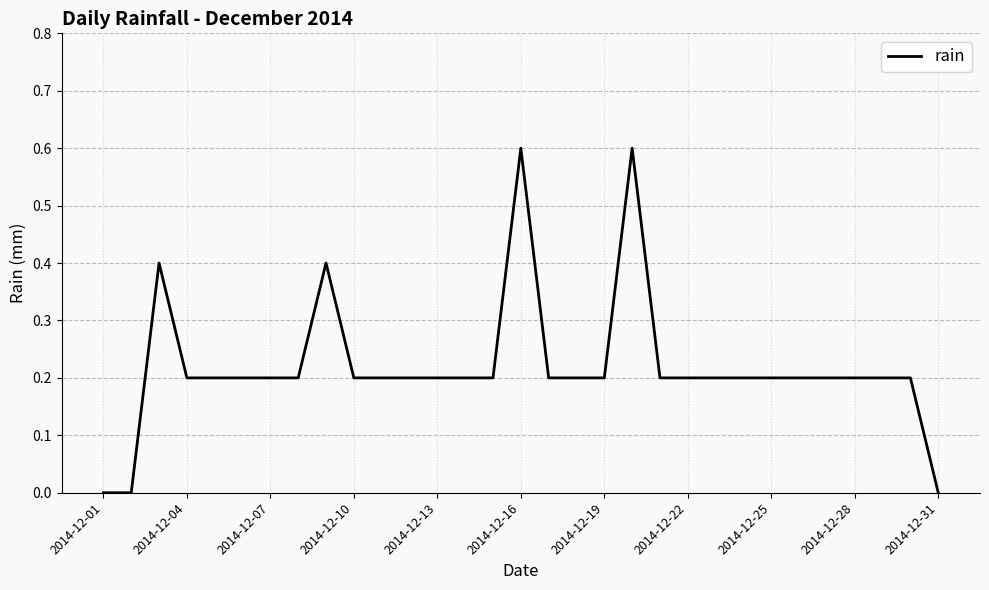

True or false: there are more than 0 points higher than both neighbors.

True